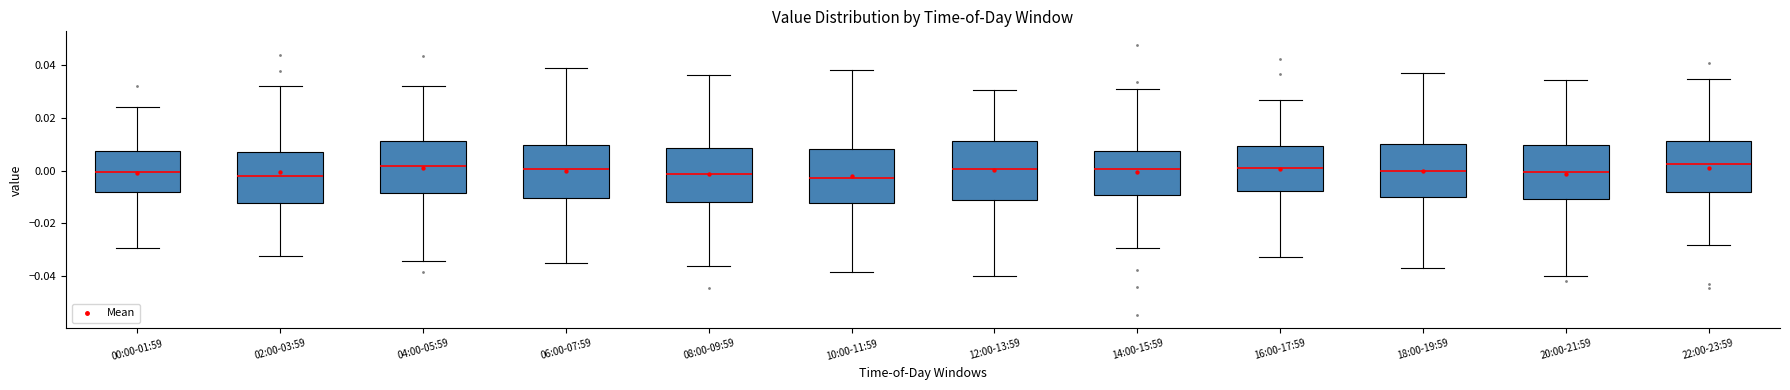

Reading left to right, read every box against the y-axis: the position of its median line, the range the box covers, and the ends of its whiskers. The values are not printed on the chart, so give them approximately, as read against the axis.

00:00-01:59: median 0.000, box -0.008 to 0.008, whiskers -0.030 to 0.024
02:00-03:59: median -0.002, box -0.012 to 0.008, whiskers -0.032 to 0.032
04:00-05:59: median 0.002, box -0.008 to 0.012, whiskers -0.034 to 0.032
06:00-07:59: median 0.000, box -0.010 to 0.010, whiskers -0.036 to 0.038
08:00-09:59: median -0.002, box -0.012 to 0.008, whiskers -0.036 to 0.036
10:00-11:59: median -0.002, box -0.012 to 0.008, whiskers -0.038 to 0.038
12:00-13:59: median 0.000, box -0.012 to 0.012, whiskers -0.040 to 0.030
14:00-15:59: median 0.000, box -0.010 to 0.008, whiskers -0.030 to 0.030
16:00-17:59: median 0.002, box -0.008 to 0.010, whiskers -0.032 to 0.026
18:00-19:59: median 0.000, box -0.010 to 0.010, whiskers -0.036 to 0.036
20:00-21:59: median 0.000, box -0.010 to 0.010, whiskers -0.040 to 0.034
22:00-23:59: median 0.002, box -0.008 to 0.012, whiskers -0.028 to 0.034